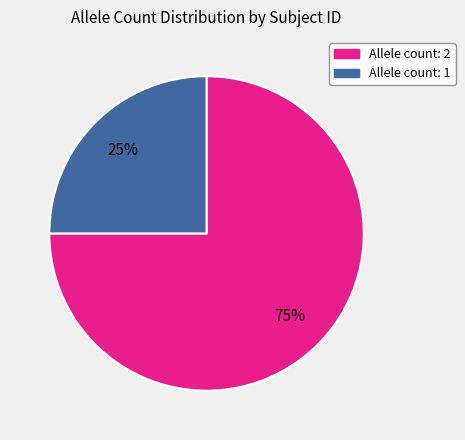

To the nearest percent, what is the difference between the largest and smallest slice percentages?

50%